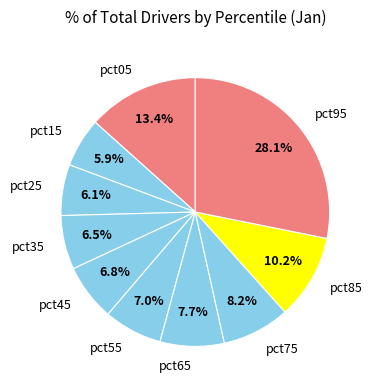

How many slices are in this pie chart?

10